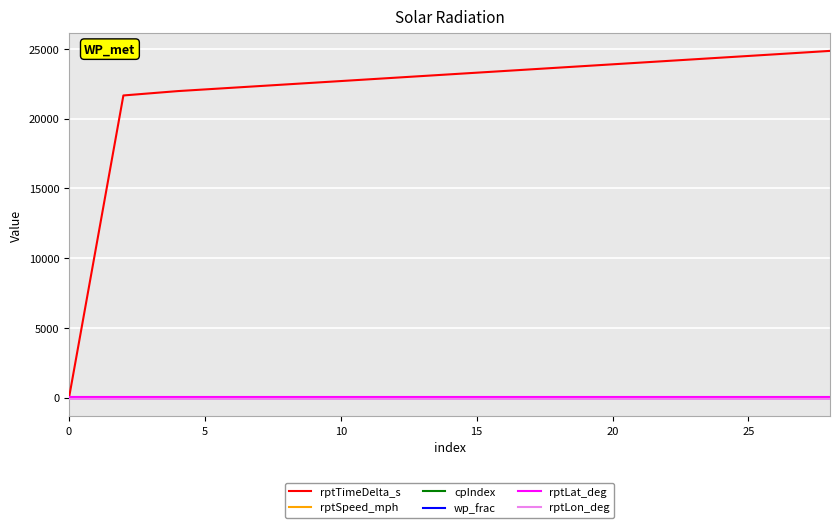

Which series has the widest spread of values?

rptTimeDelta_s